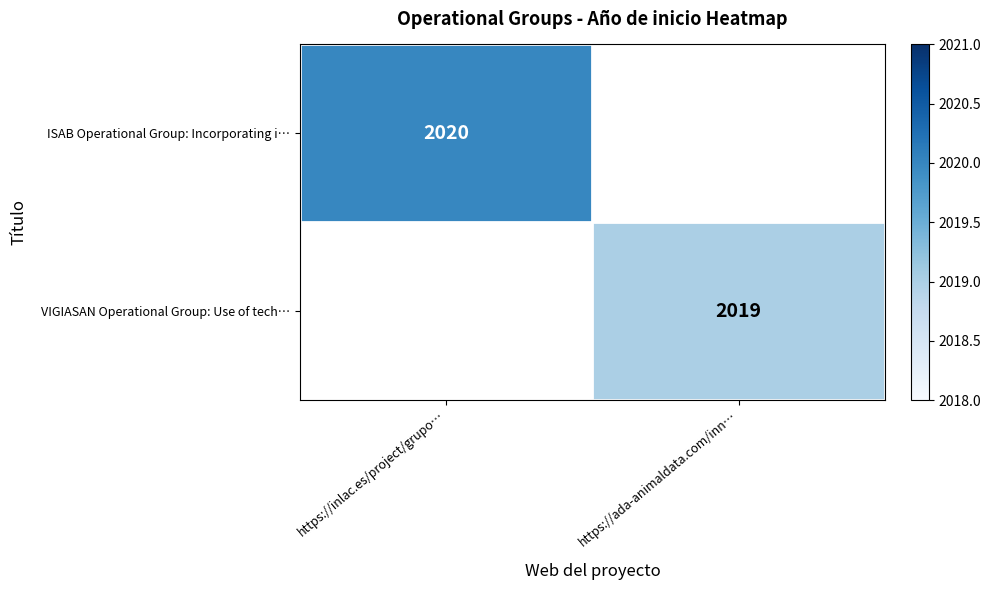

True or false: ISAB Operational Group: Incorporating i… has a value of 1051.8 at https://inlac.es/project/grupo….

False